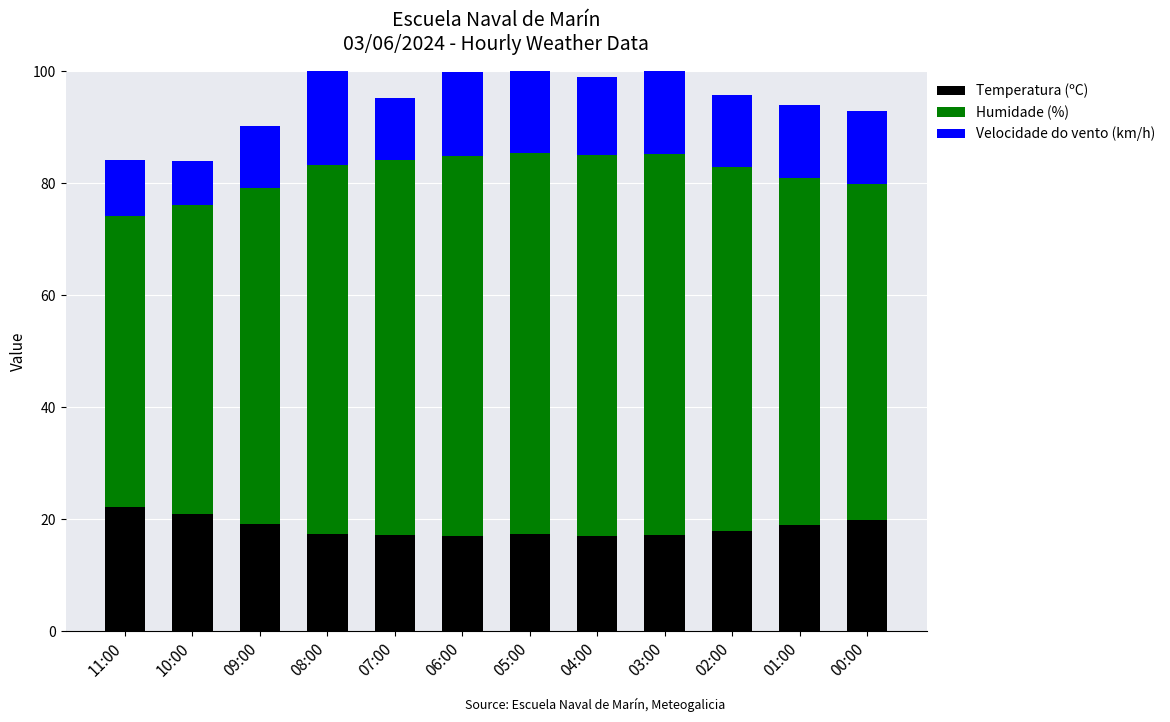

Which series has the largest total across all categories?

Humidade (%)